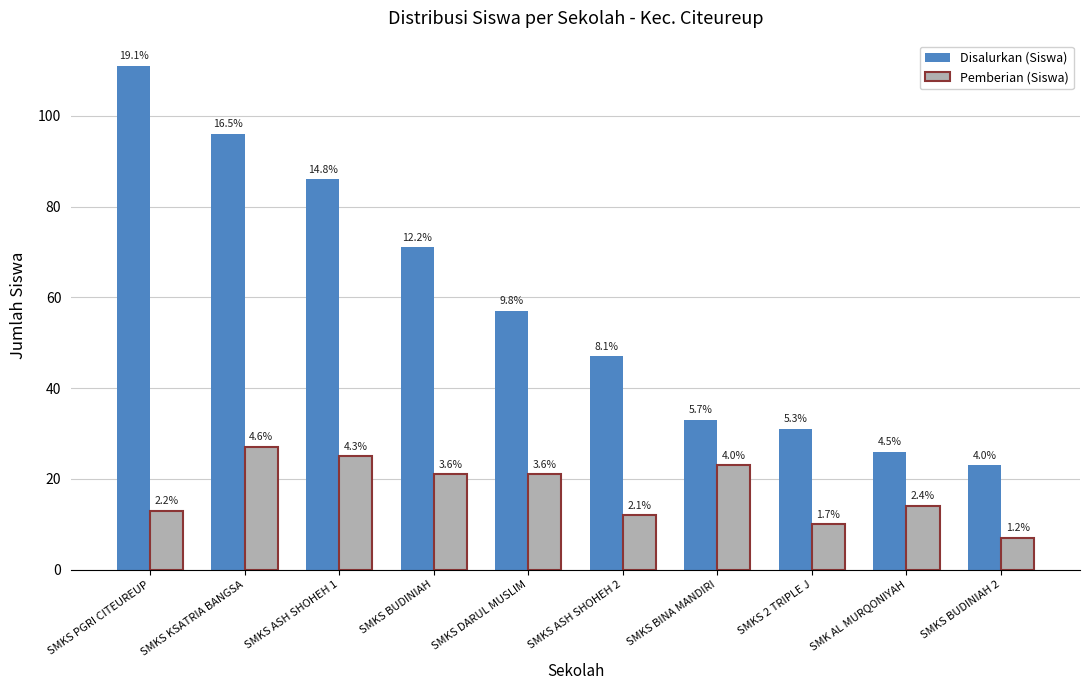

What is the sum of all Pemberian (Siswa) values?

173